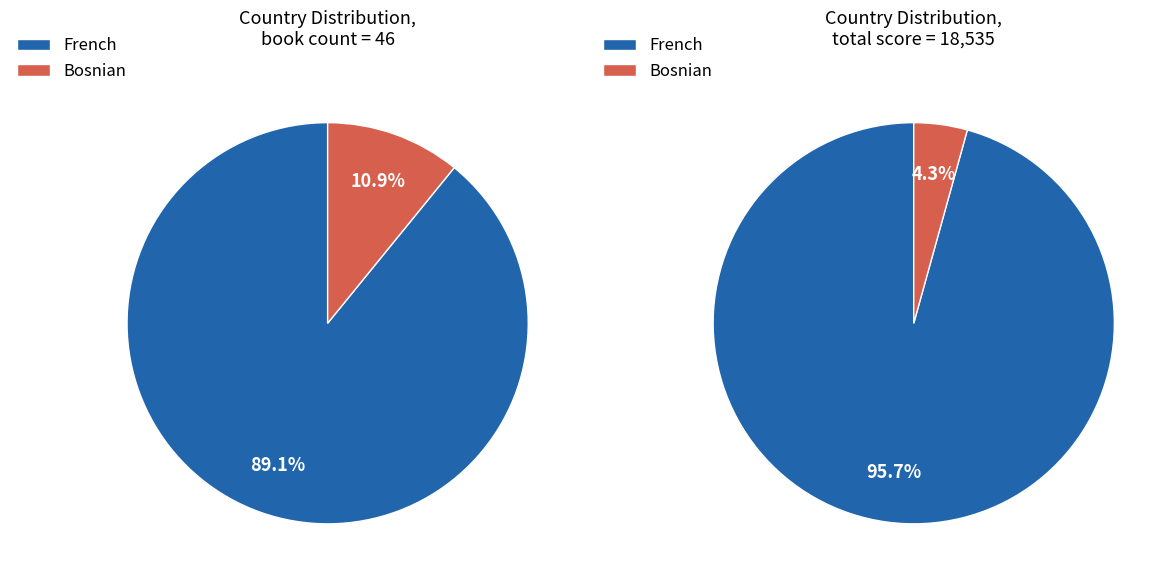

The French slice represents 72% of the pie. True or false?

False